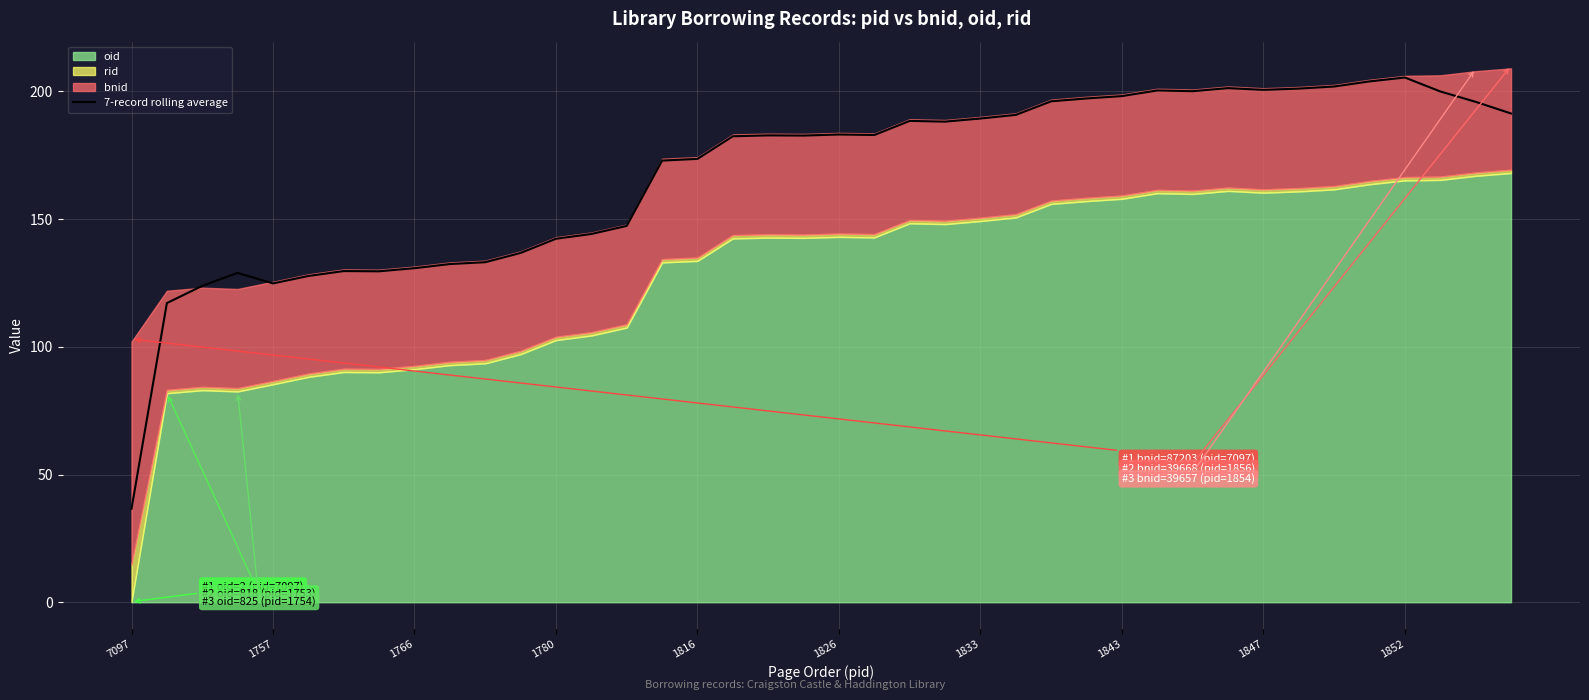

What position from the right is 17?

23